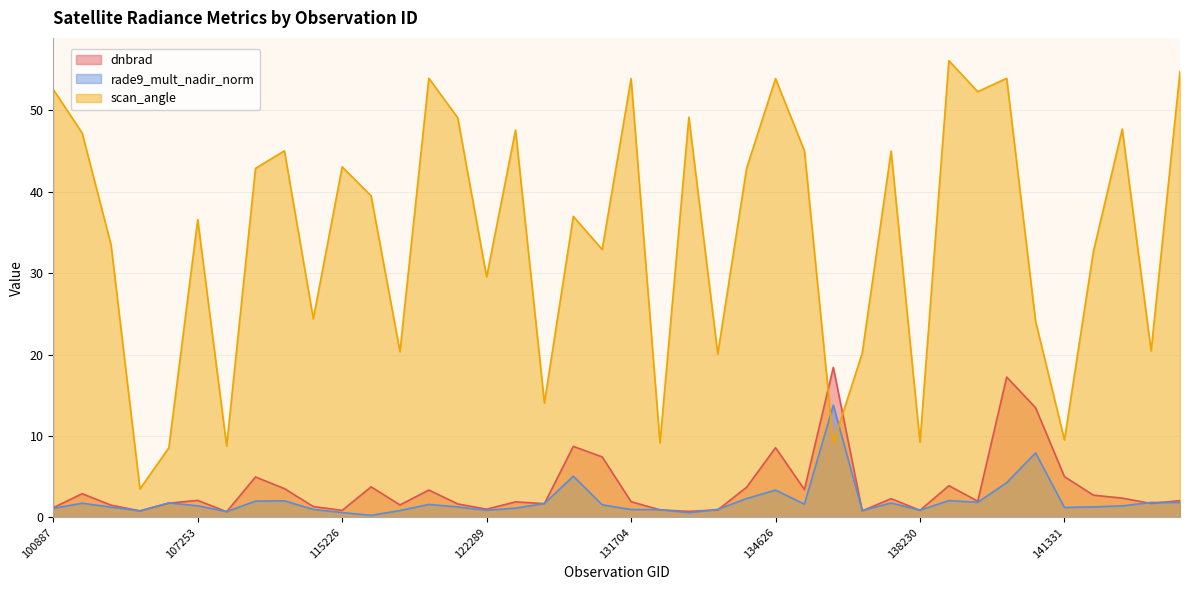

Which series has the largest range (max minus min)?

scan_angle